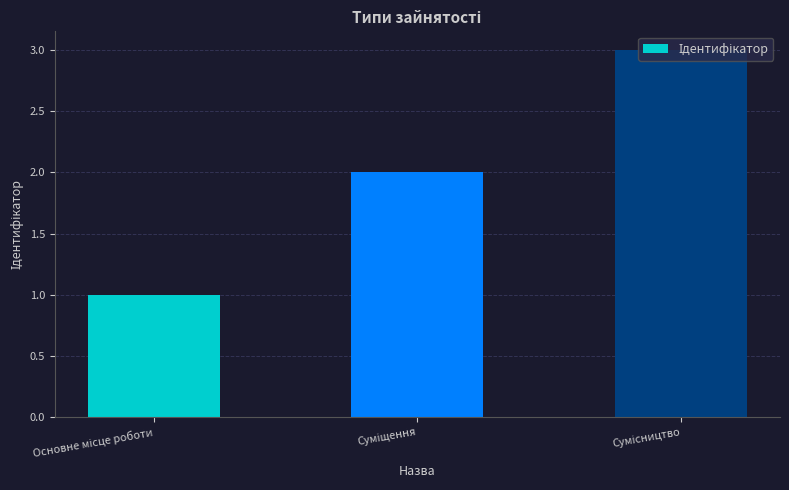

What is the minimum value shown in the chart?

1